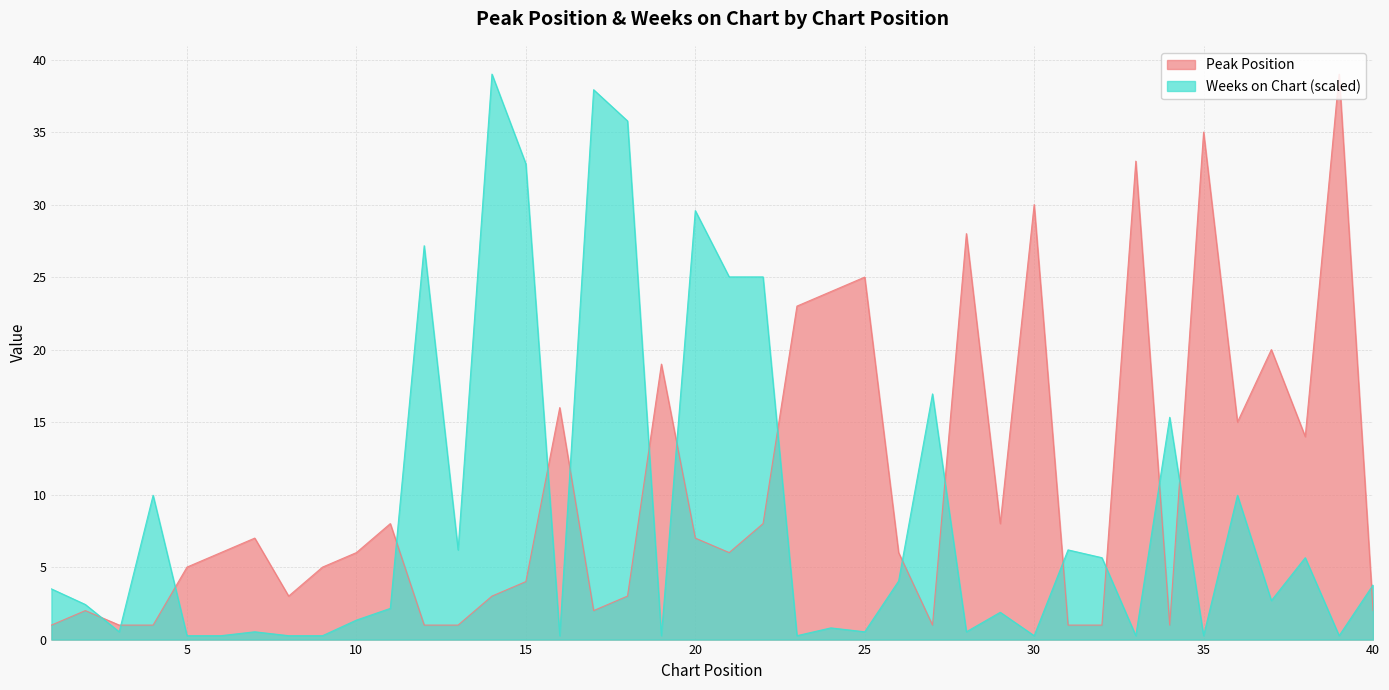

What is the approximate value of Peak Position at 39?

39.0